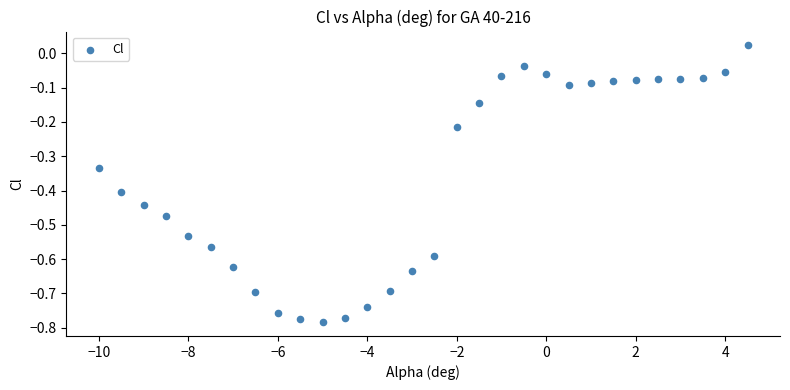

What is the range of X values (max minus min)?

14.5